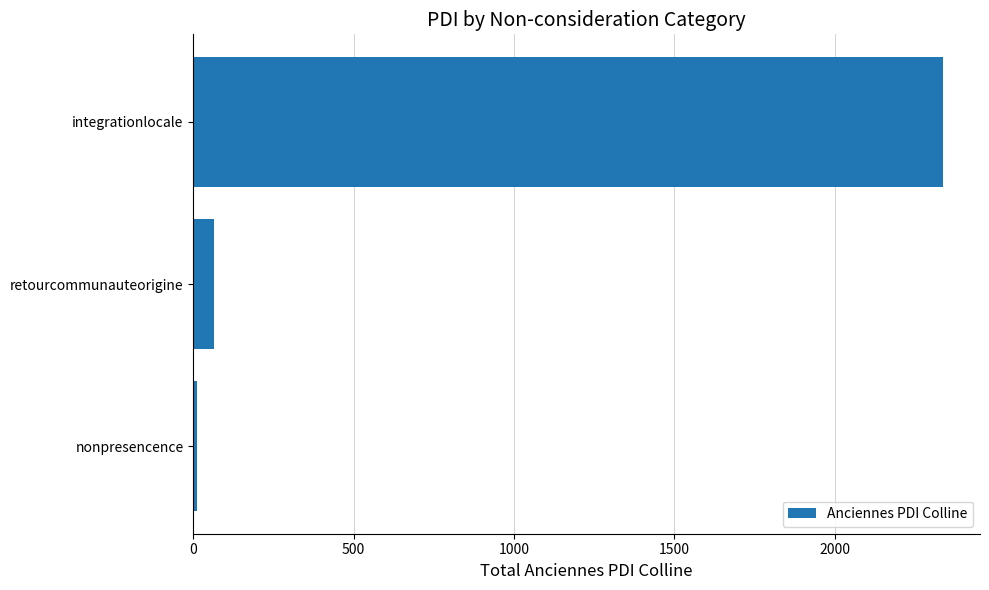

Reading top to bottom, list all the values displayed in this chart.

integrationlocale=2337	retourcommunauteorigine=64	nonpresencence=12